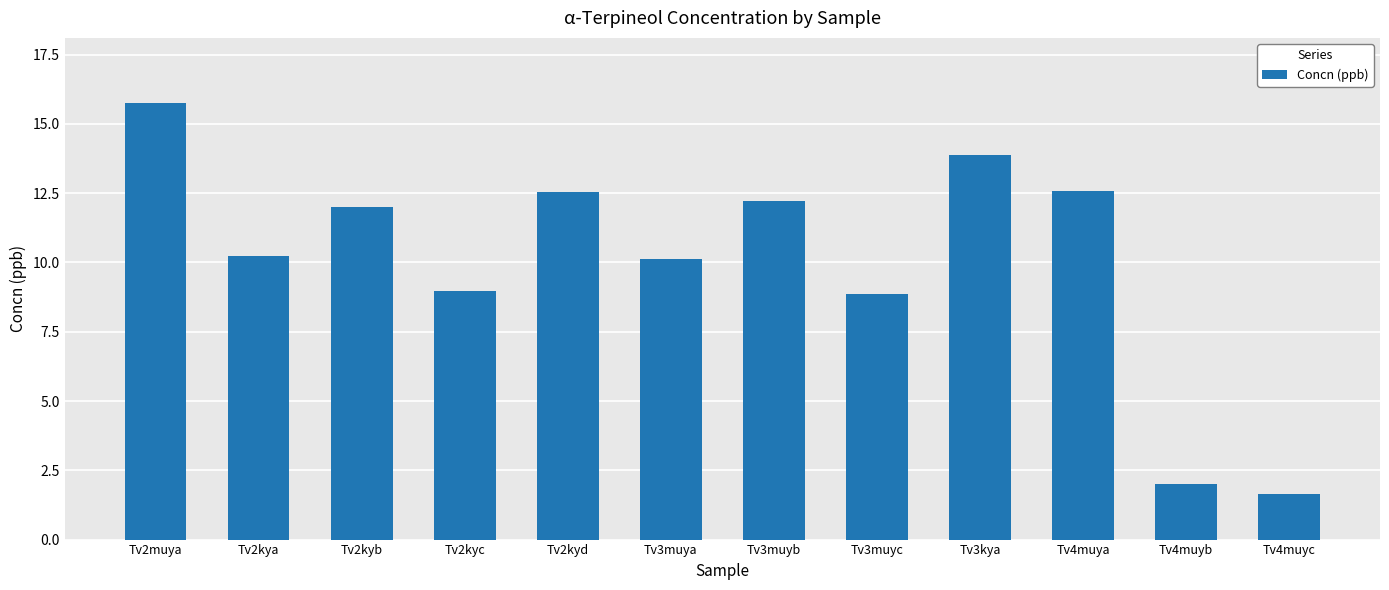

What is the sum of the values at Tv3muyb and Tv3kya?

26.1